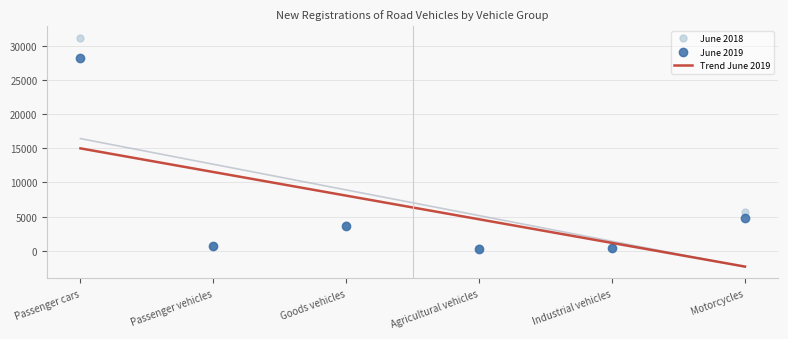

How many values in the June 2018 series are below 3738?

3